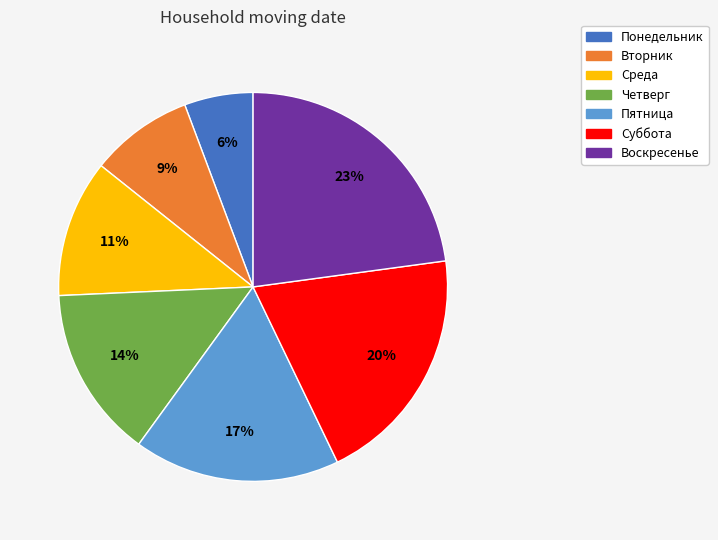

Which category has the biggest portion of the pie?

Воскресенье